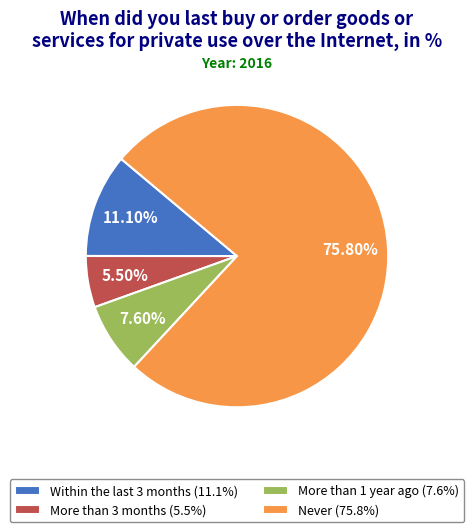

Combined, do More than 1 year ago and More than 3 months account for over 50%?

No